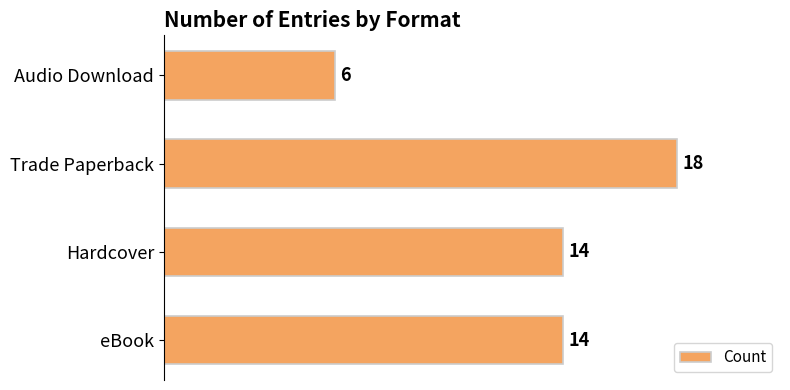

How many values are between 14 and 18?

3